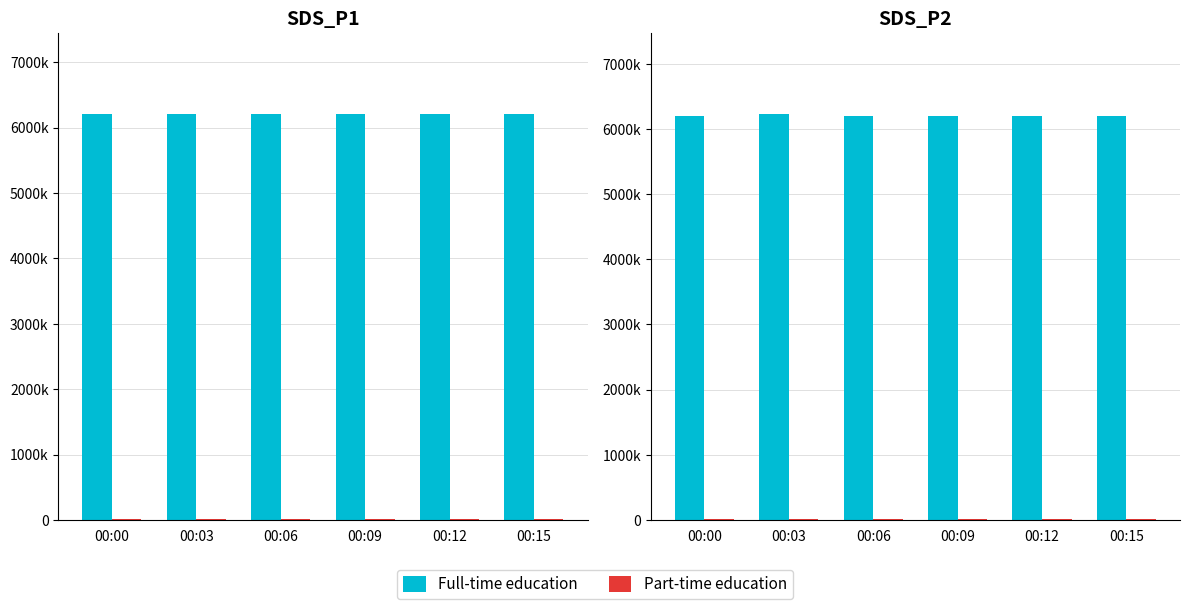

Reading left to right, list all the values displayed in this chart.

Full-time education: 00:00=6206097	00:03=6229304	00:06=6203071	00:09=6202786	00:12=6204341	00:15=6202229
Part-time education: 00:00=20043	00:03=20024	00:06=20021	00:09=20028	00:12=20020	00:15=20343